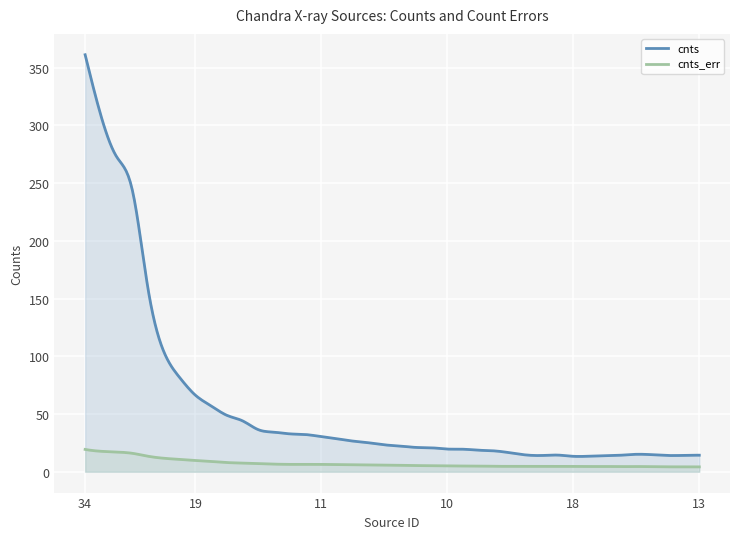

What is the difference between the maximum and minimum values in the cnts series?

347.9